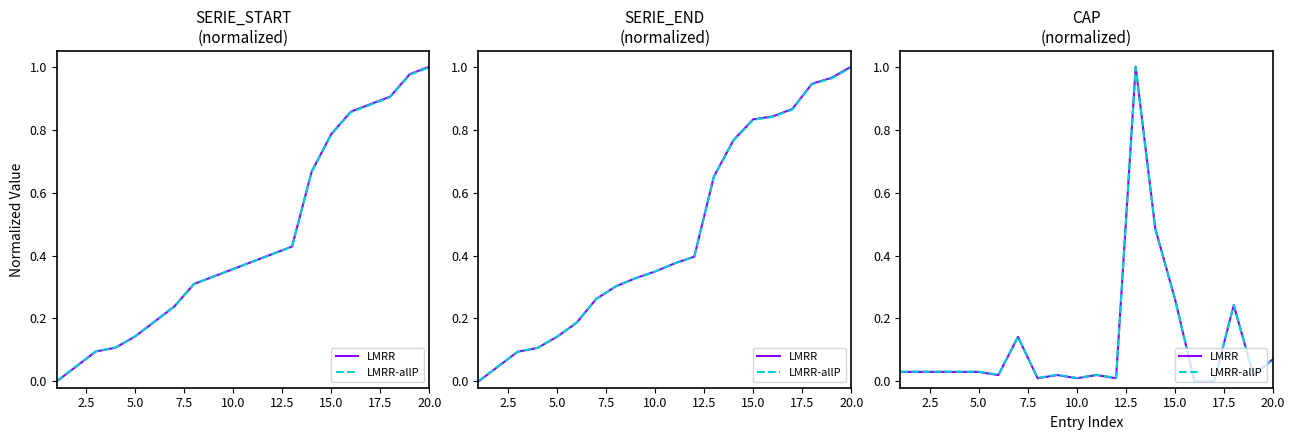

List the series in order of their peak value, highest first.

LMRR, LMRR-allP